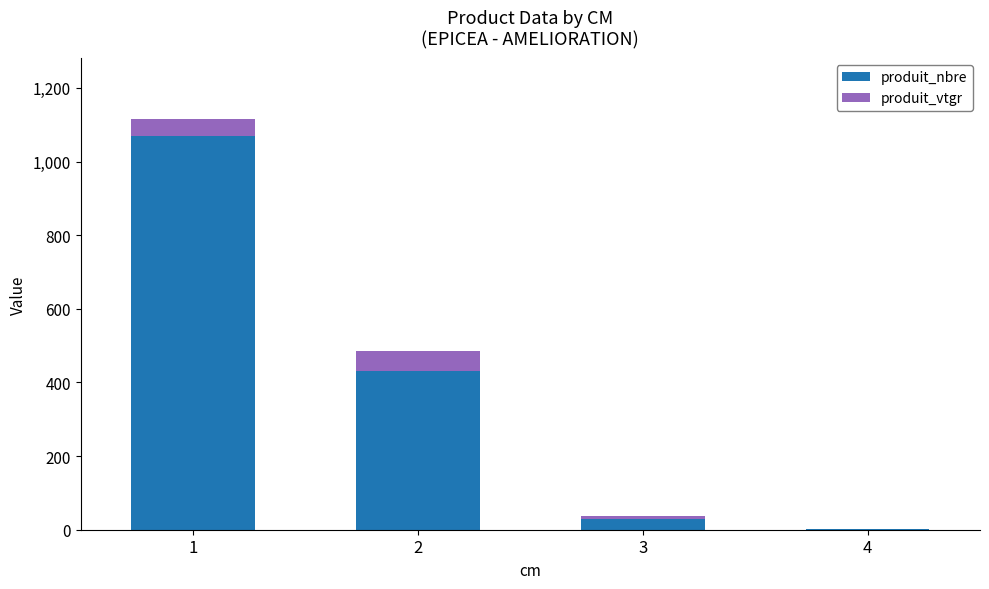

True or false: produit_nbre has a value of 430.0 at 2.

True